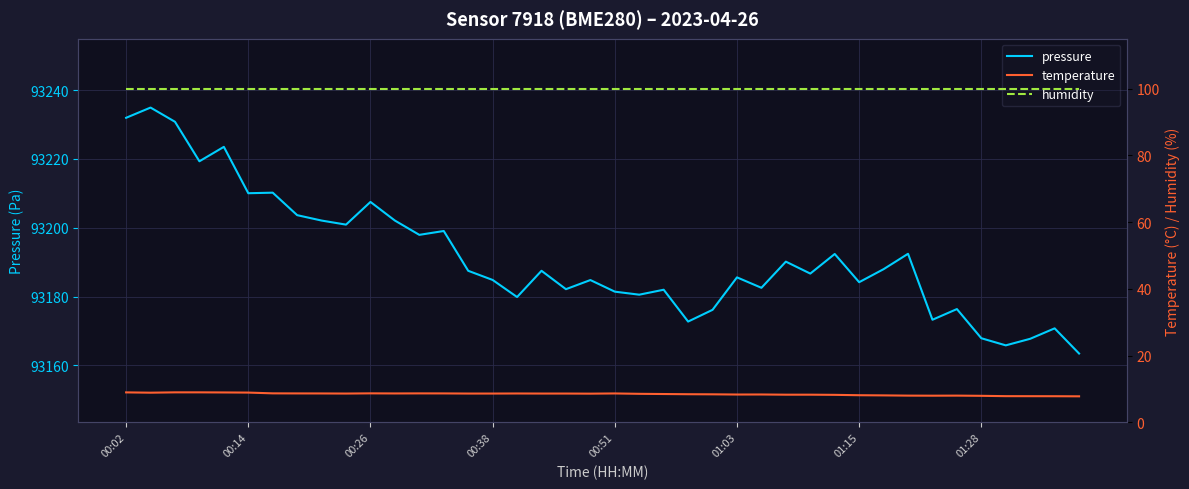

True or false: humidity has more than 2 points higher than both neighbors.

False